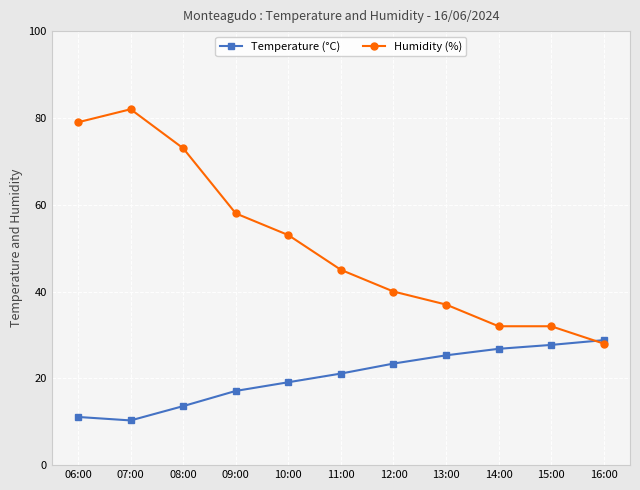

What is the spread (max minus min) of values at 07:00?

71.7